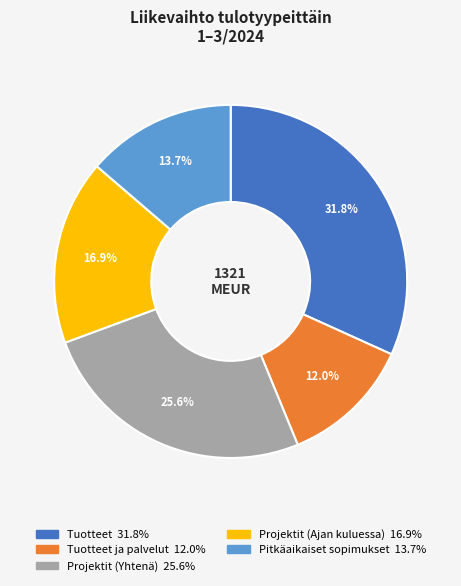

Does any single category account for the majority?

No